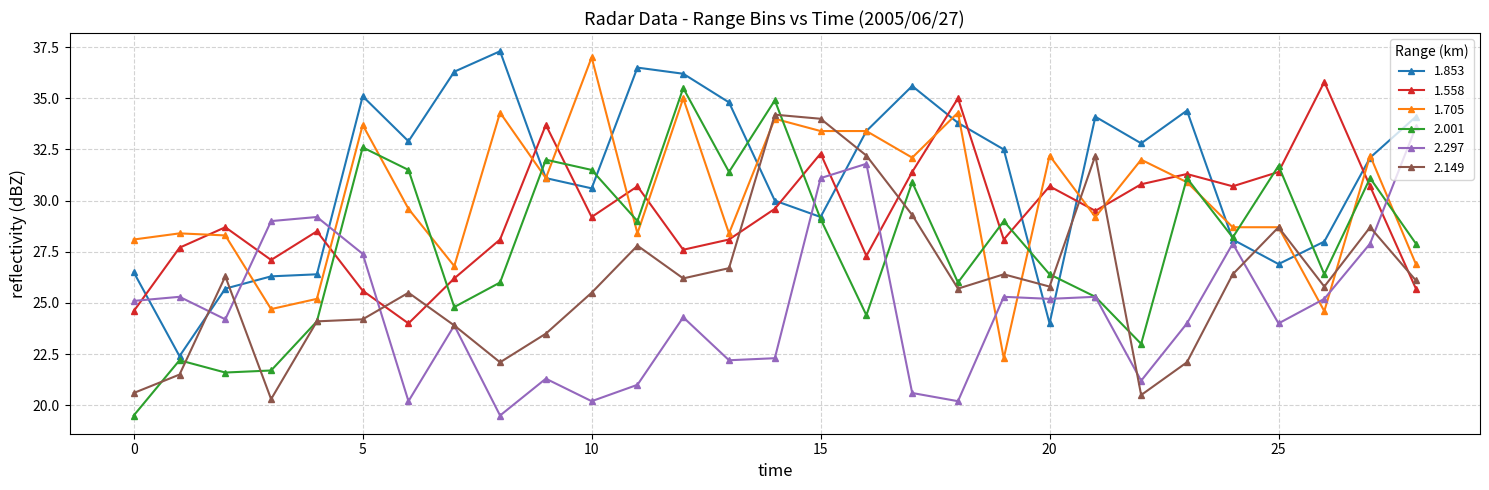

What is the difference between the second highest and second lowest values in the 2.149 series?

13.5